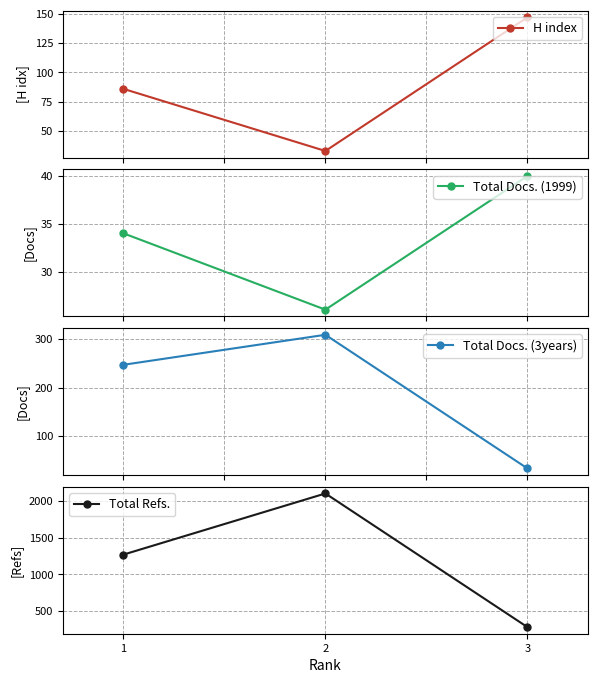

Count the H index values in the range 33 to 147.

3